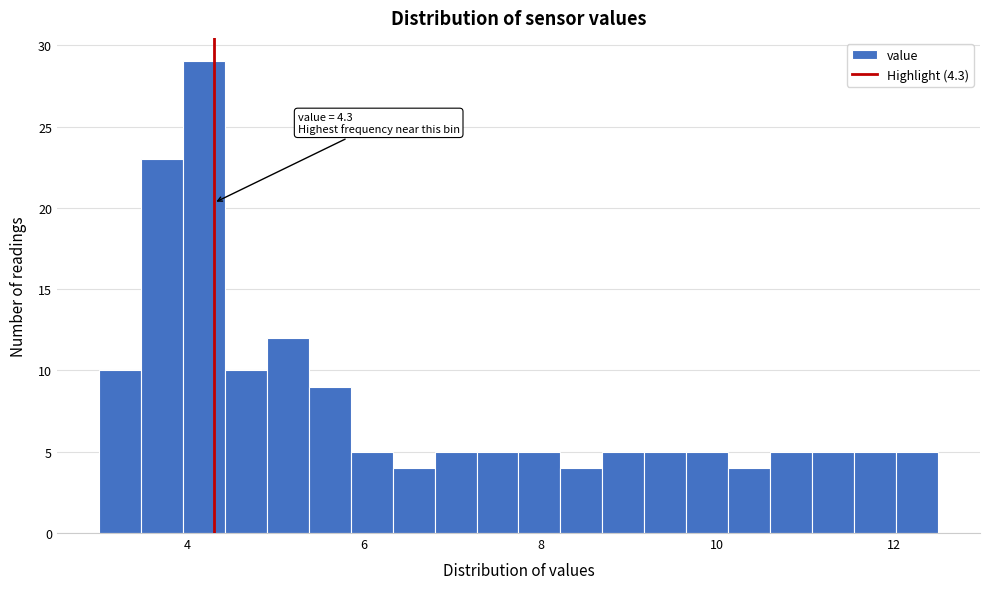

Around what value on the x-axis is the tallest bar? Give the approximate position of its centre, as read against the axis.

4.2